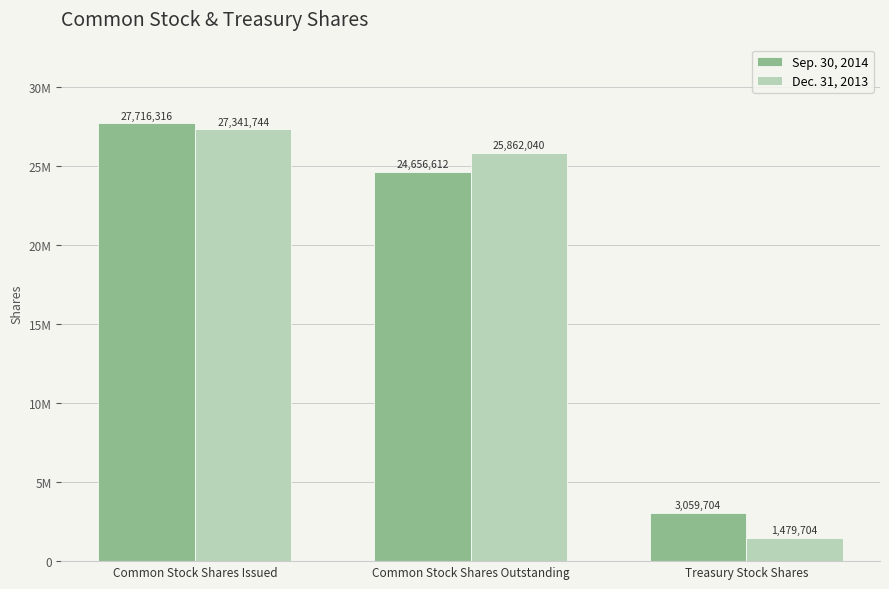

Are the bars grouped side by side (vs. stacked)?

Yes